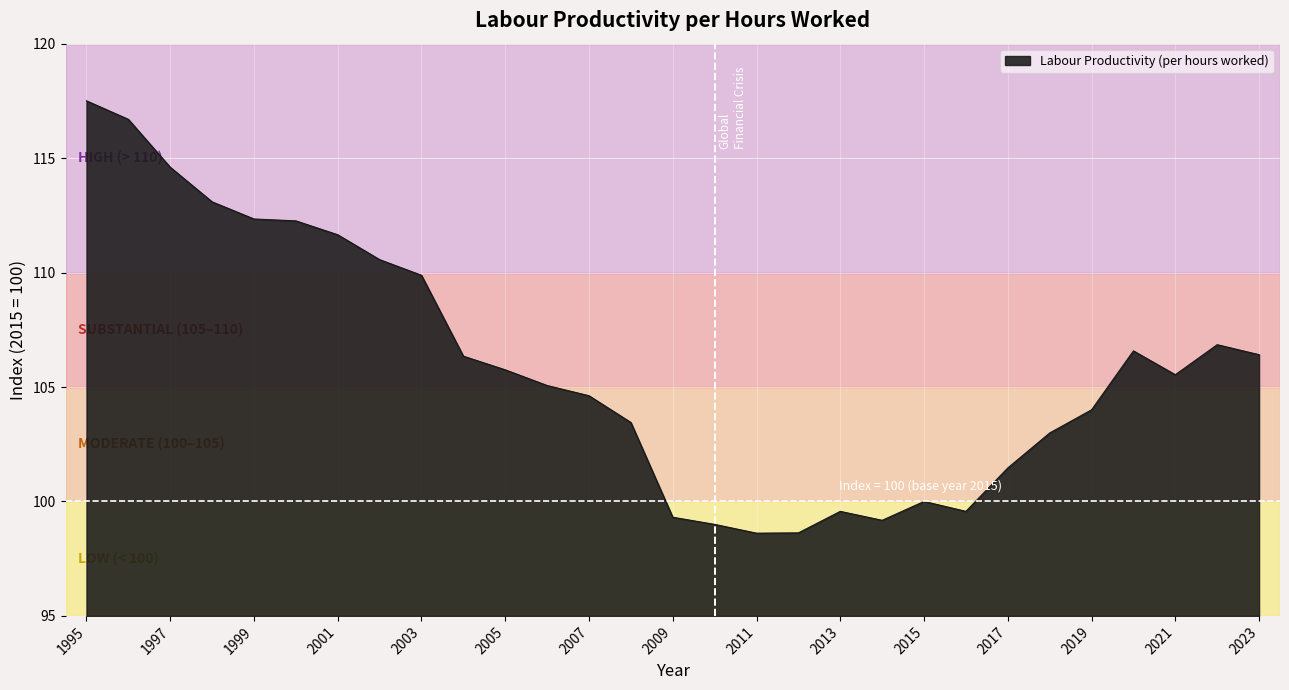

What is the maximum value shown in the chart?

117.5